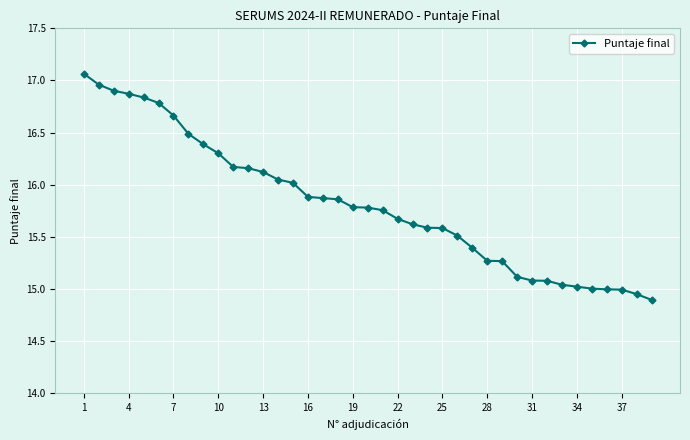

What is the difference between the maximum and second lowest values?

2.1